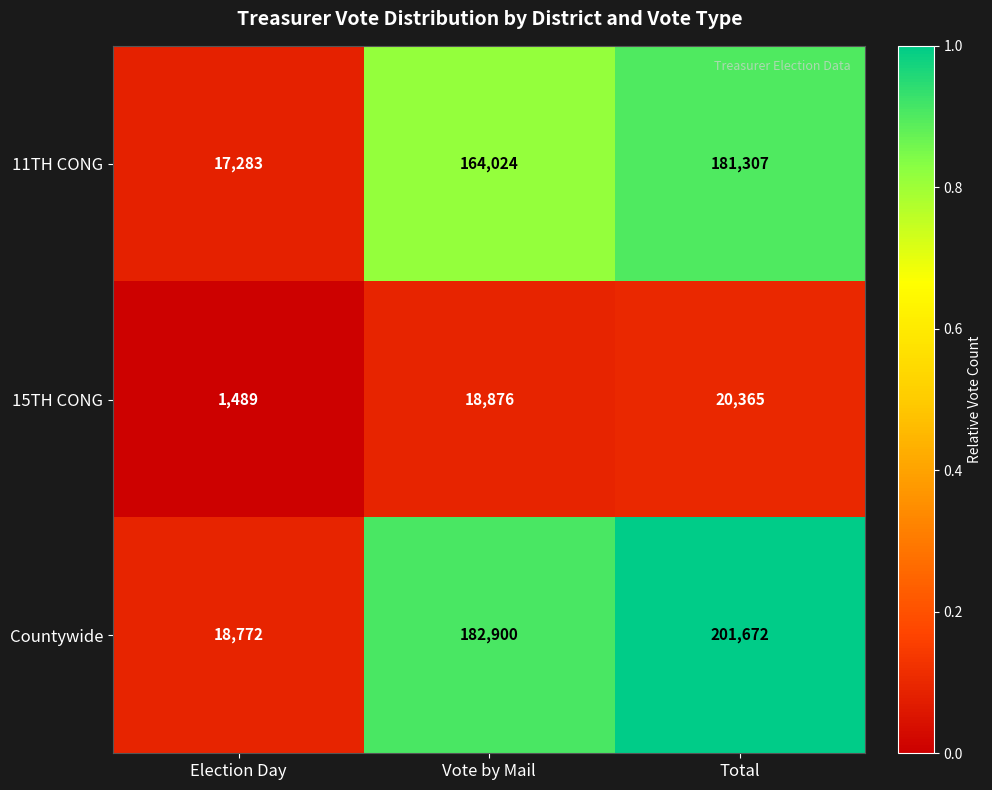

What is the difference between the maximum and second lowest values in the 11TH CONG series?

17283